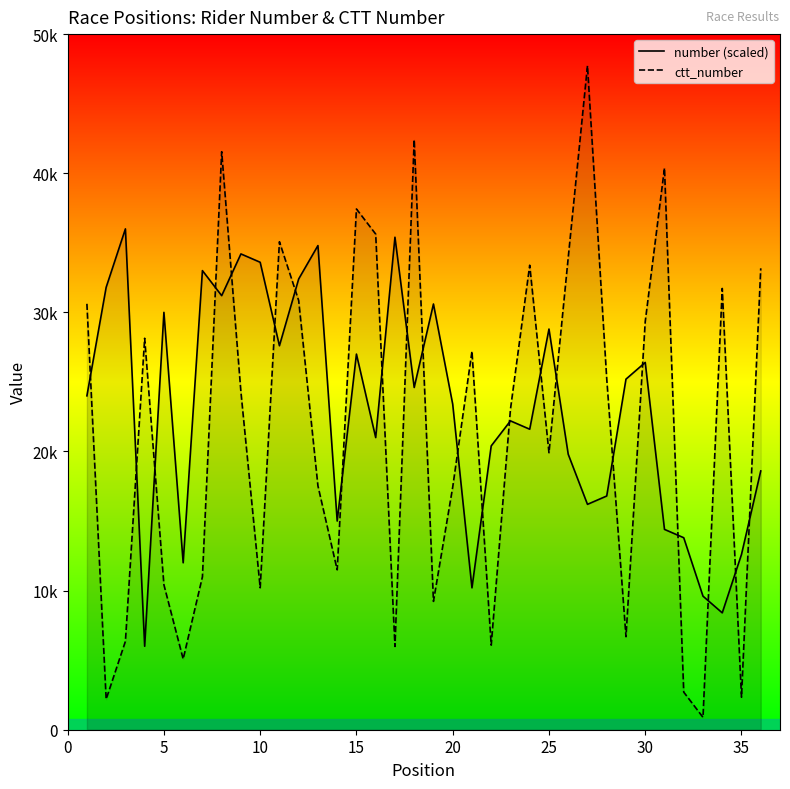

What are all the series names shown in the legend?

number (scaled), ctt_number